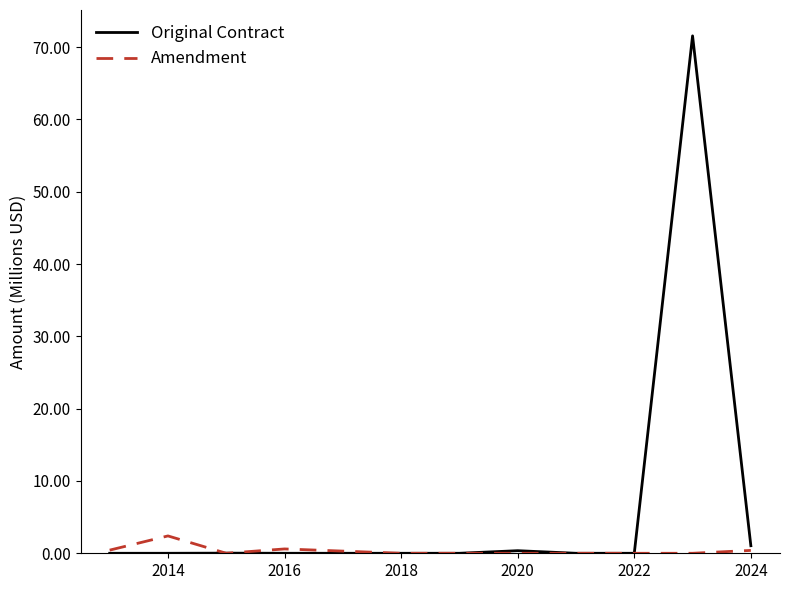

Which series has the largest total across all categories?

Original Contract